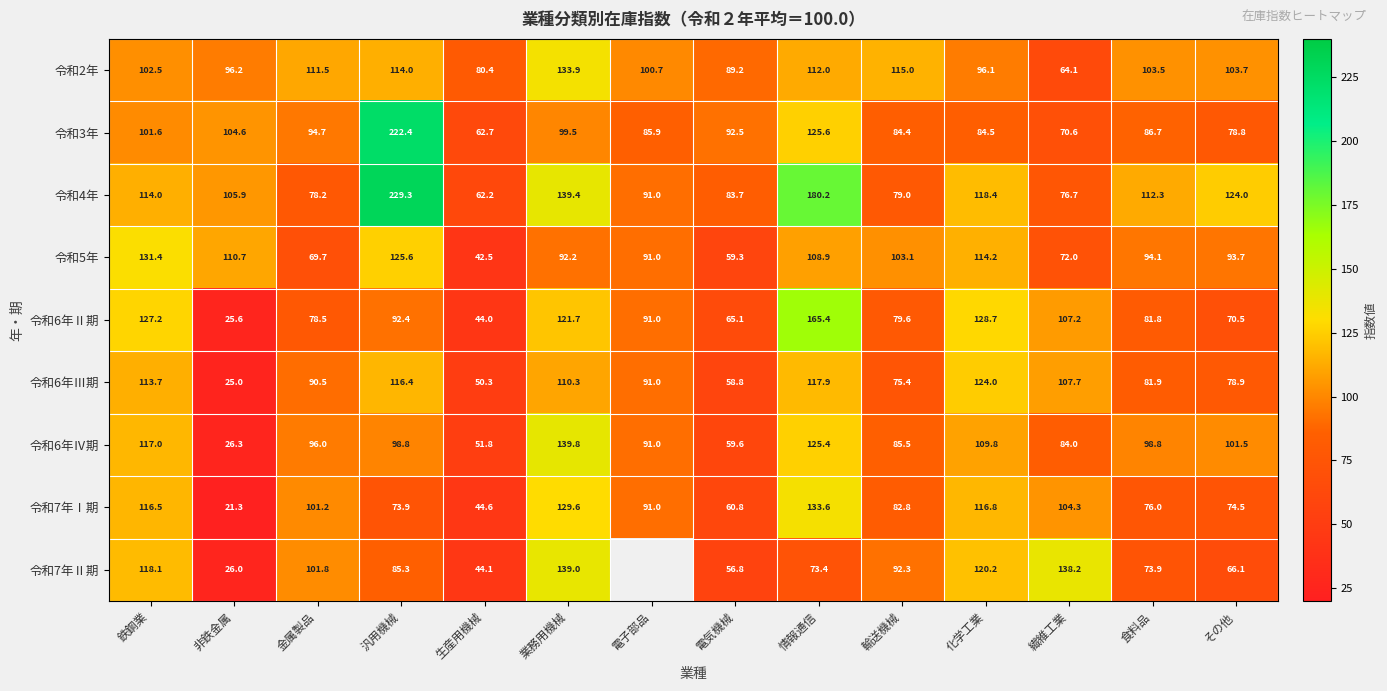

The 令和5年 series shows 91.0 at 電子部品. True or false?

True